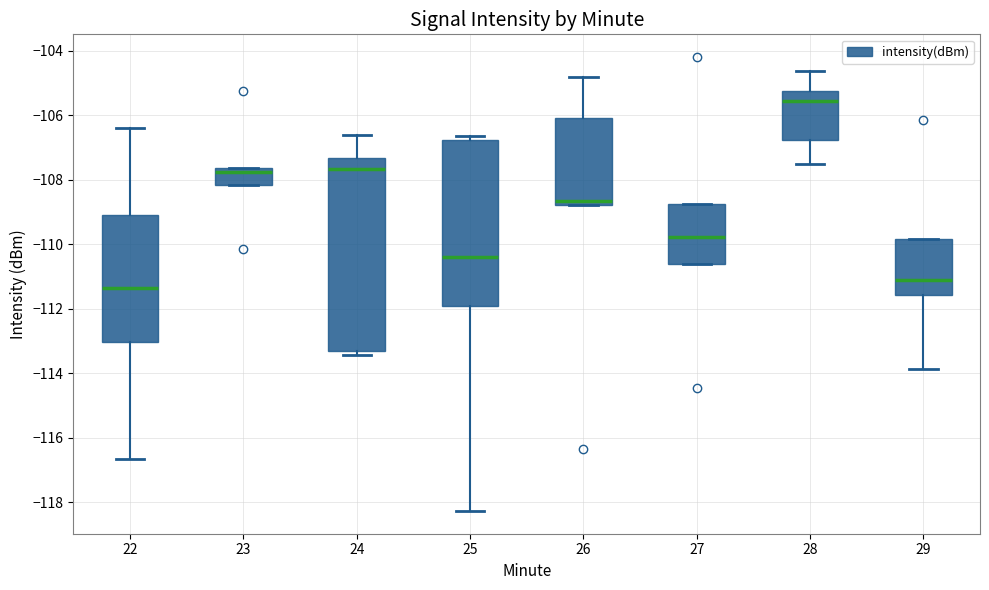

Where does the median line of the box at x = 25 sit on the y-axis? The values are not printed on the chart, so give them approximately, as read against the axis.

-110.4